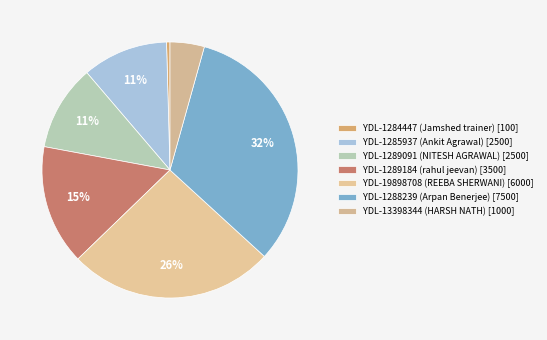

How many segments does this pie chart have?

7